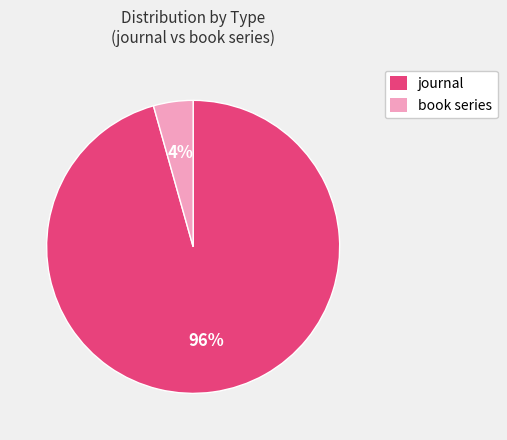

Combined, do journal and book series account for over 50%?

Yes